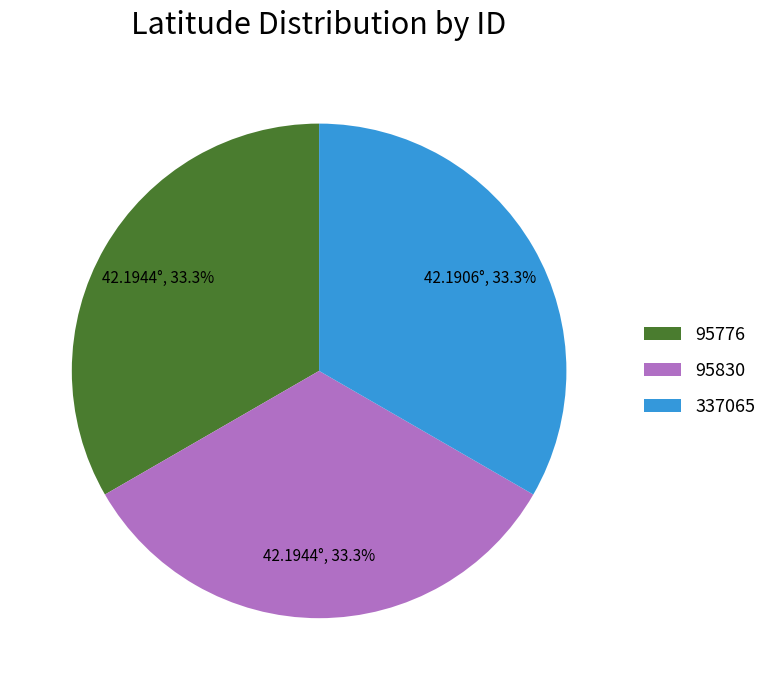

To the nearest percent, what portion does 337065 represent?

33%